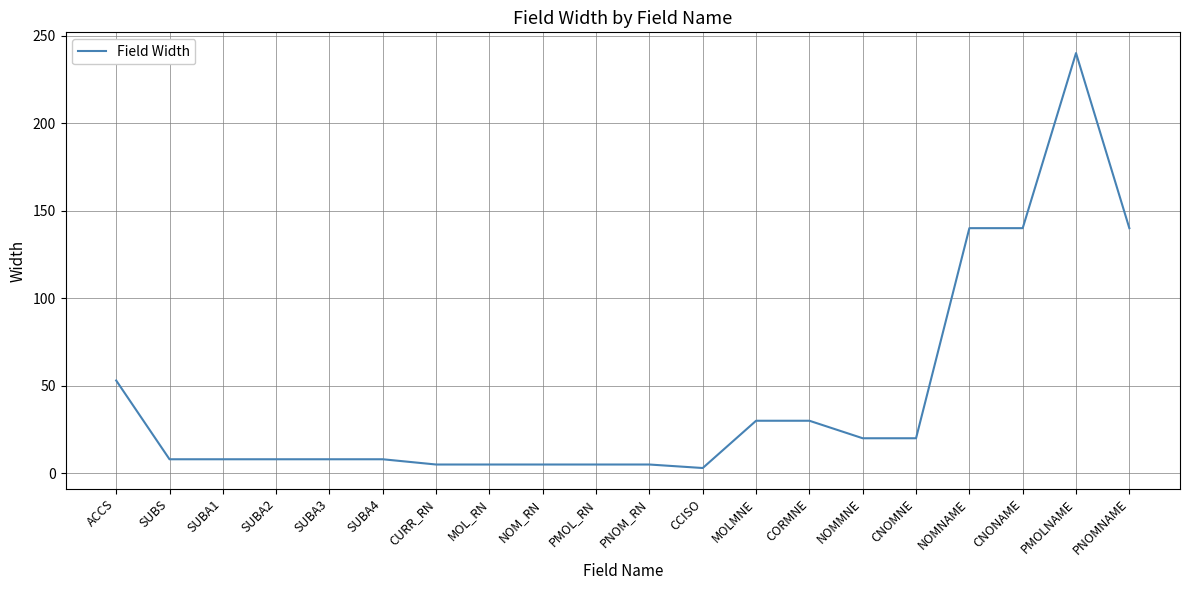

The value at MOL_RN is 5. True or false?

True